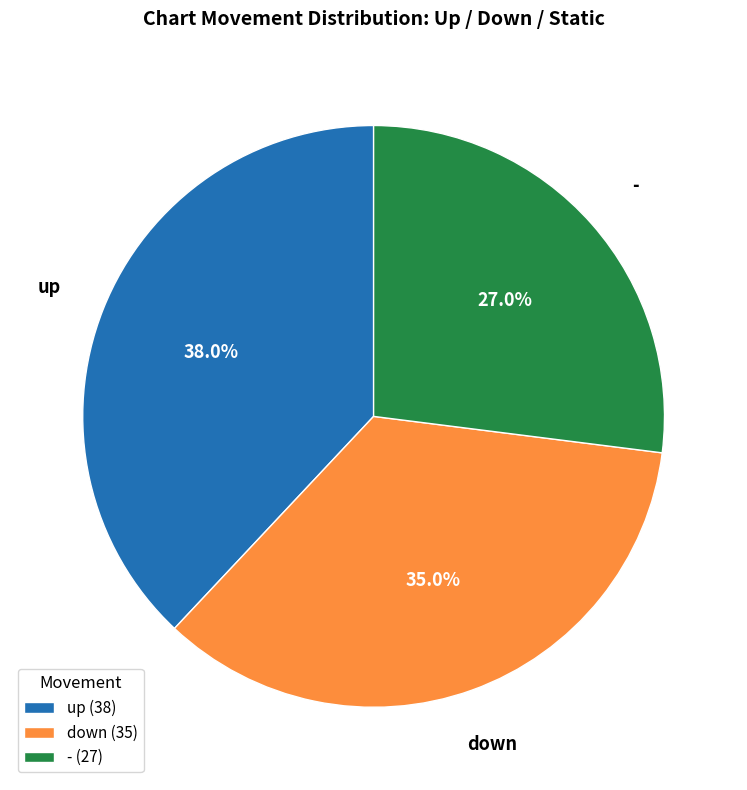

Which category has the smallest portion of the pie?

-